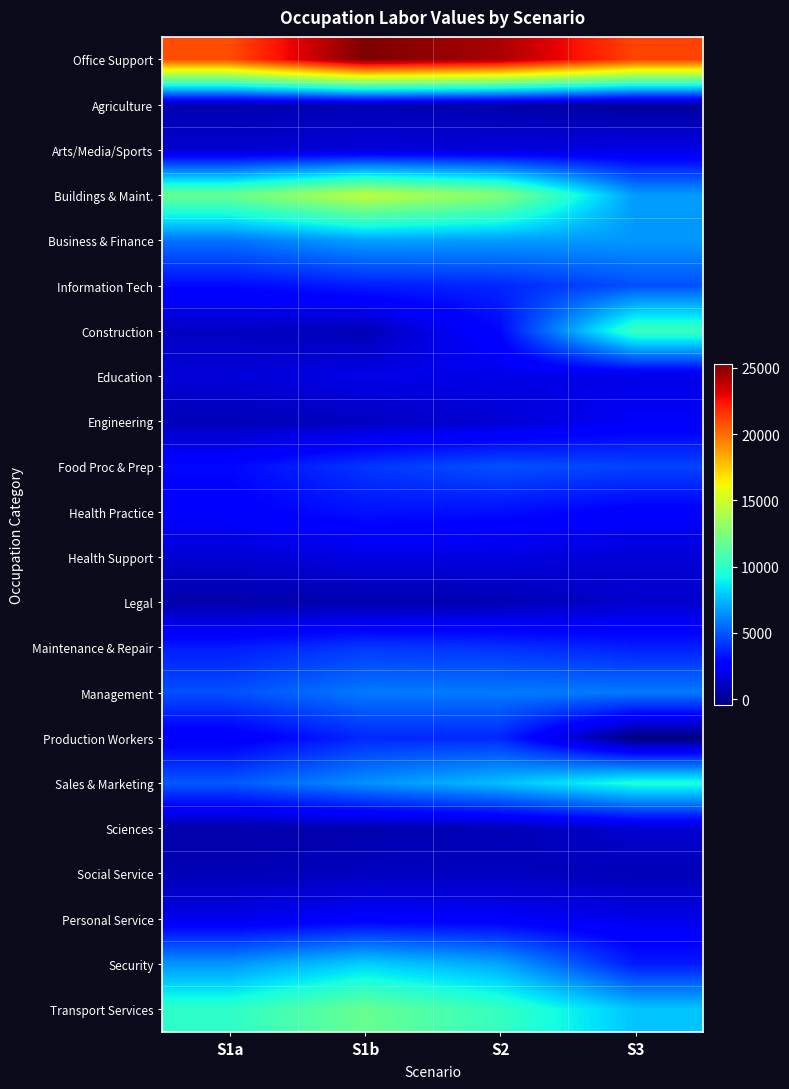

Reading right to left, what are all the values shown in this chart?

Office Support: S3=21133.6	S2=24337.2	S1b=25329.7	S1a=20835.4
Agriculture: S3=212.7	S2=565.5	S1b=756.6	S1a=630.7
Arts/Media/Sports: S3=1909.6	S2=1664.5	S1b=1663.6	S1a=1405.5
Buildings & Maint.: S3=6751.0	S2=12779.4	S1b=14553.1	S1a=11863.2
Business & Finance: S3=6658.5	S2=6792.1	S1b=6883.5	S1a=5712.3
Information Tech: S3=4841.4	S2=3755.8	S1b=3515.5	S1a=2995.9
Construction: S3=10450.2	S2=2942.9	S1b=827.7	S1a=1101.4
Education: S3=1875.4	S2=1939.7	S1b=1948.8	S1a=1595.7
Engineering: S3=2337.0	S2=1483.9	S1b=1087.4	S1a=863.8
Food Proc & Prep: S3=4521.1	S2=4838.5	S1b=4167.0	S1a=2978.9
Health Practice: S3=2647.7	S2=3145.5	S1b=3236.1	S1a=2611.0
Health Support: S3=1523.6	S2=1786.8	S1b=1832.6	S1a=1475.5
Legal: S3=1325.1	S2=765.3	S1b=628.5	S1a=558.4
Maintenance & Repair: S3=3555.9	S2=4052.8	S1b=4238.9	S1a=3482.6
Management: S3=5905.1	S2=5915.7	S1b=5885.1	S1a=4834.7
Production Workers: S3=-435.8	S2=3782.5	S1b=3813.9	S1a=2333.1
Sales & Marketing: S3=9531.6	S2=7638.0	S1b=6456.5	S1a=5046.5
Sciences: S3=1399.1	S2=798.4	S1b=643.7	S1a=563.9
Social Service: S3=873.3	S2=1012.5	S1b=1024.4	S1a=811.6
Personal Service: S3=1980.8	S2=2398.9	S1b=2511.0	S1a=2016.9
Security: S3=3459.3	S2=7028.0	S1b=8084.7	S1a=6584.7
Transport Services: S3=7790.1	S2=10254.7	S1b=11801.4	S1a=10028.0